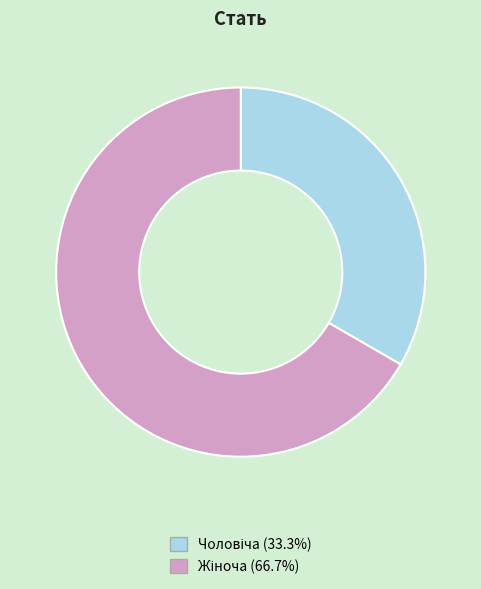

Does any single category account for the majority?

Yes